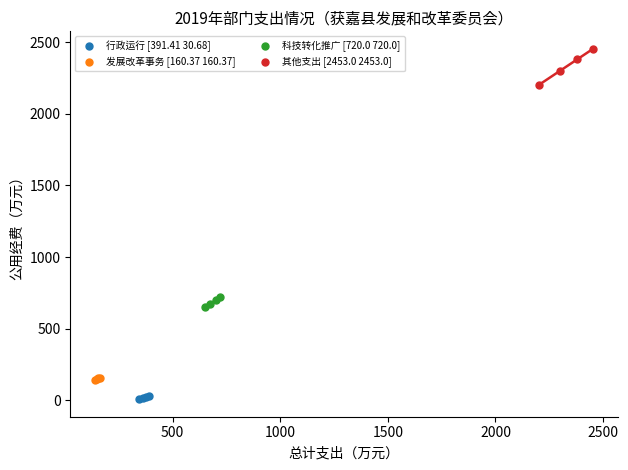

Which series has the widest spread of Y values?

其他支出 [2453.0 2453.0]